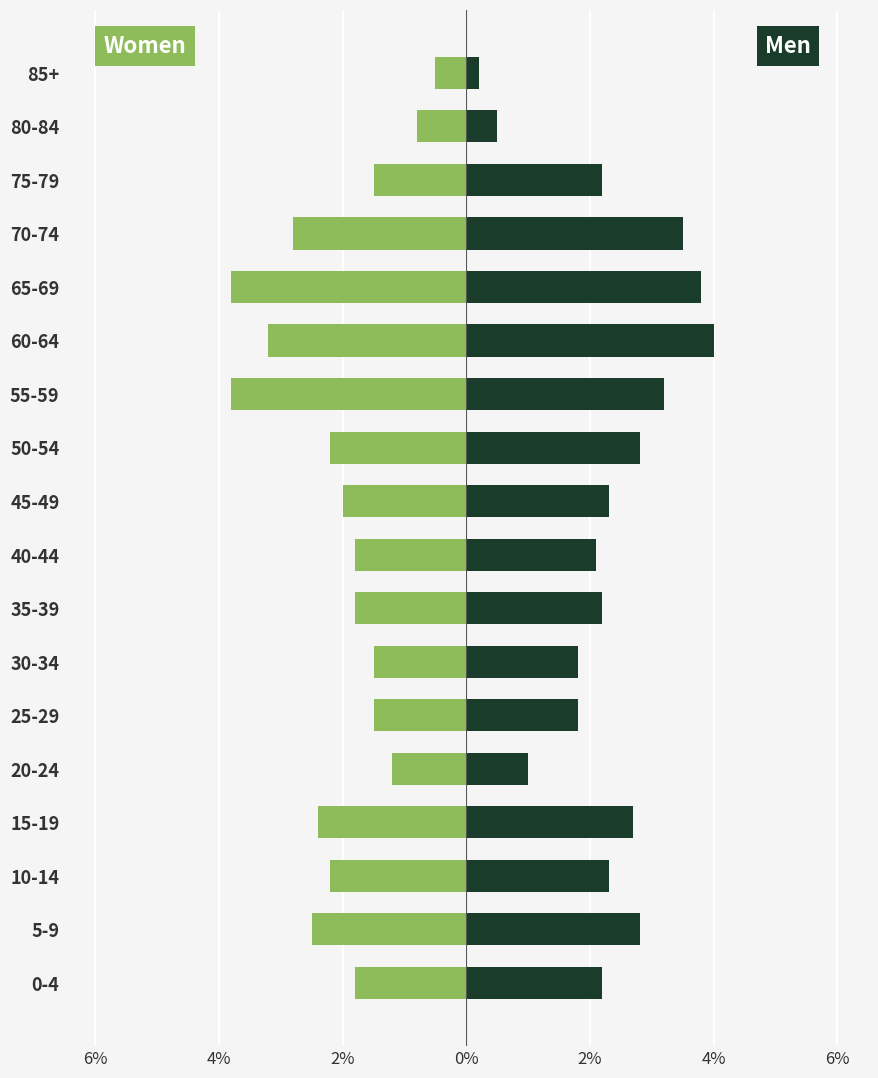

The value of Men at 5-9 is 2.8. True or false?

True